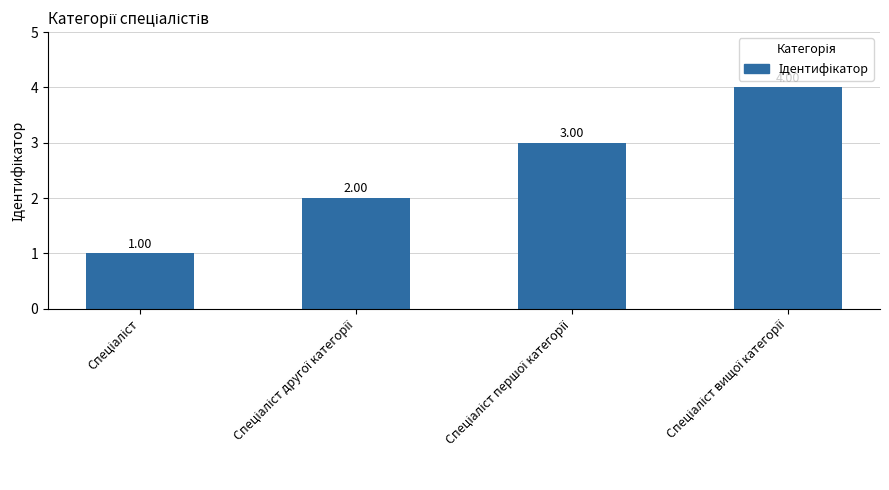

What is the sum of all values?

10